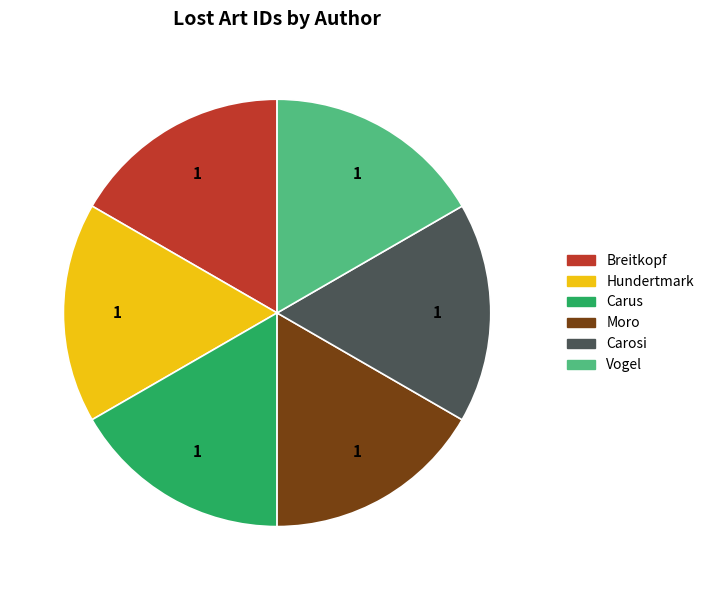

Is there any slice that represents more than half of the pie?

No